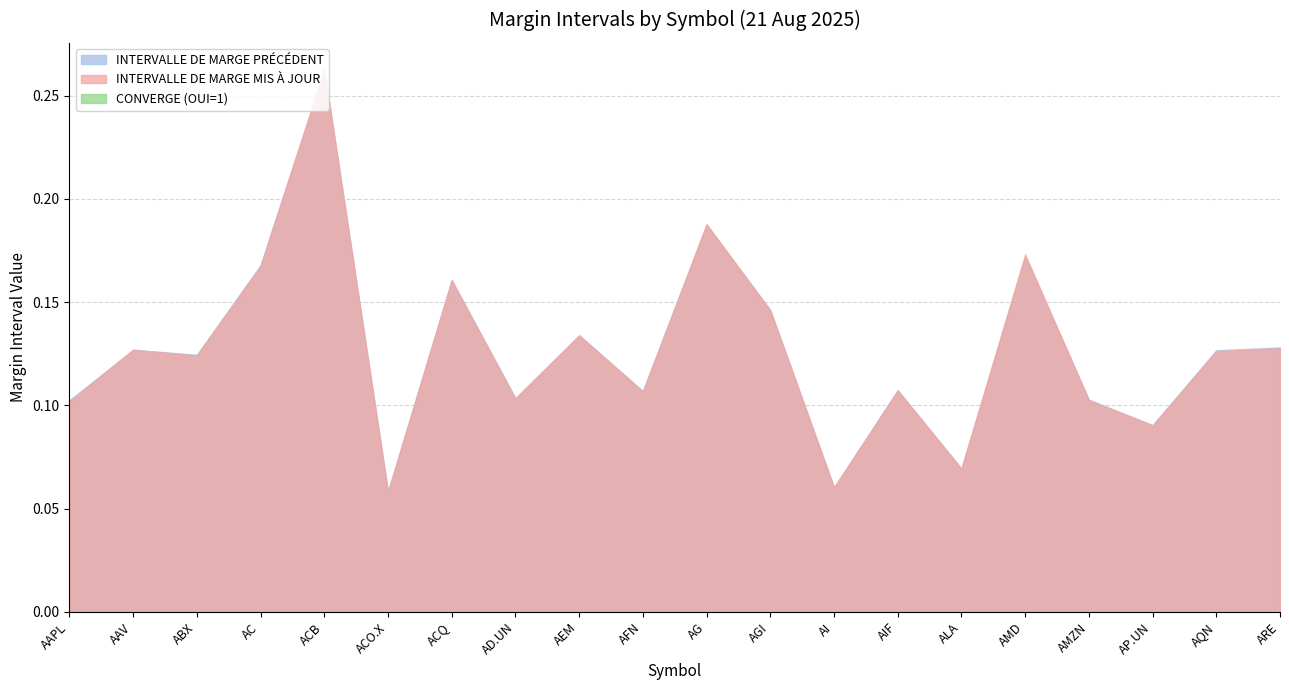

Which series ends up on top after the final intersection of INTERVALLE DE MARGE MIS À JOUR and INTERVALLE DE MARGE PRÉCÉDENT?

INTERVALLE DE MARGE PRÉCÉDENT